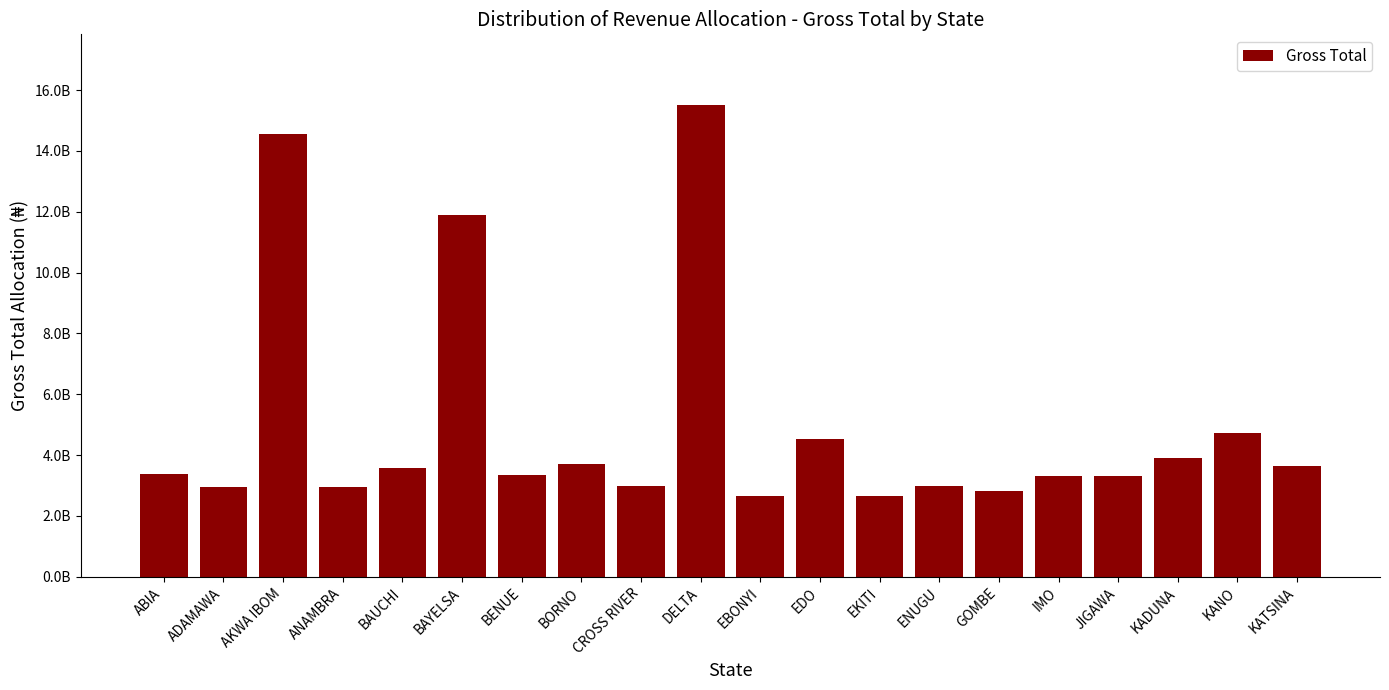

Is it true that the value at KANO is 4718304840.4?

True